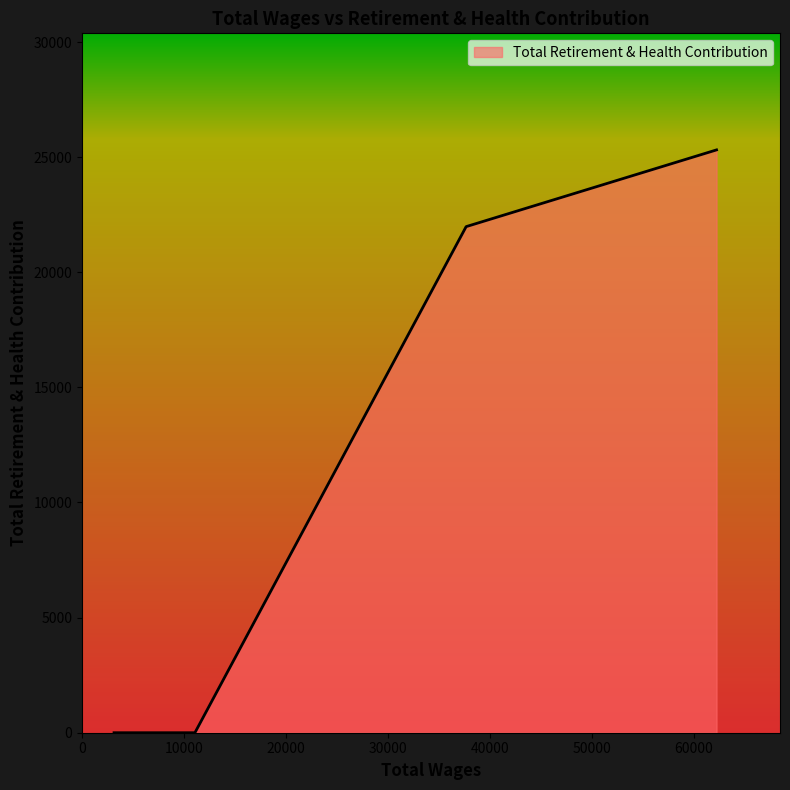

What is the difference between the maximum and minimum values?

25315